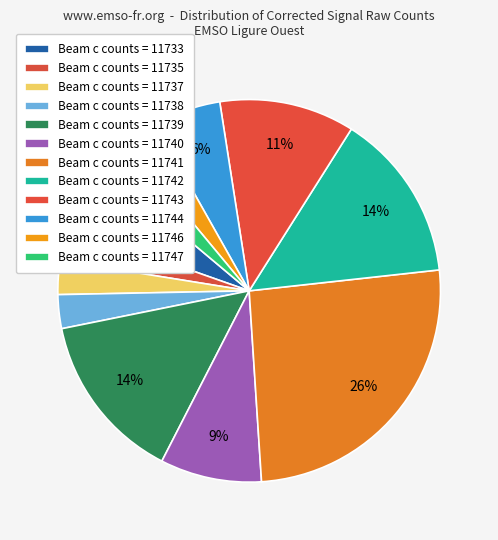

How many segments does this pie chart have?

12